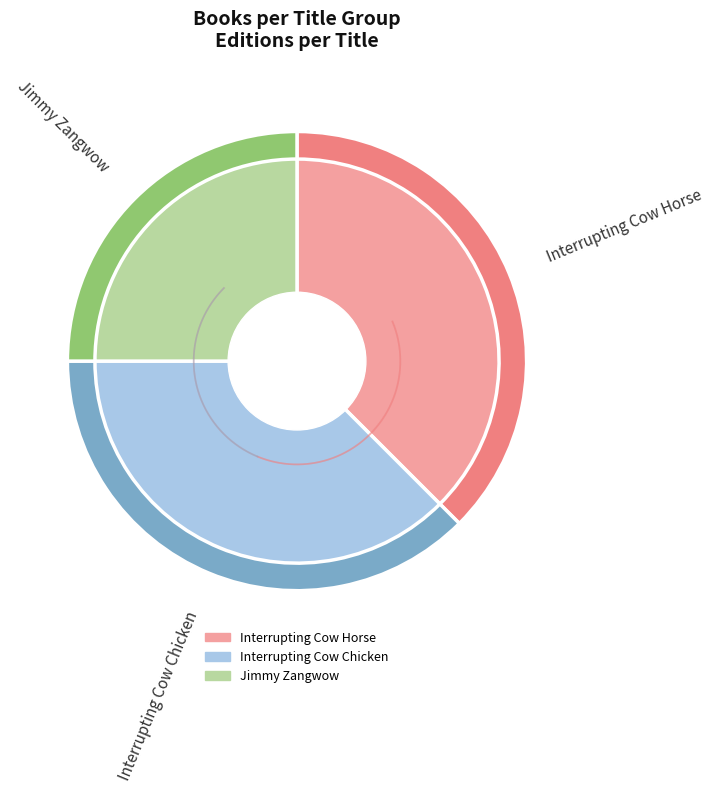

Is it true that Interrupting Cow Horse is 38% of the pie?

True